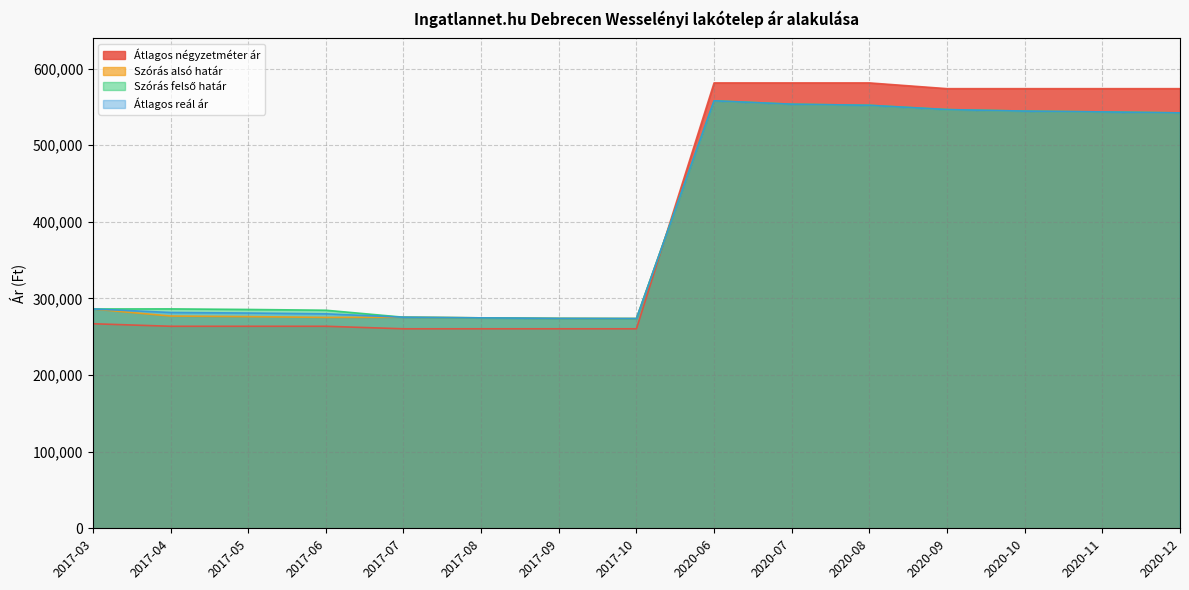

At which label does Átlagos reál ár reach its minimum?

2017-10